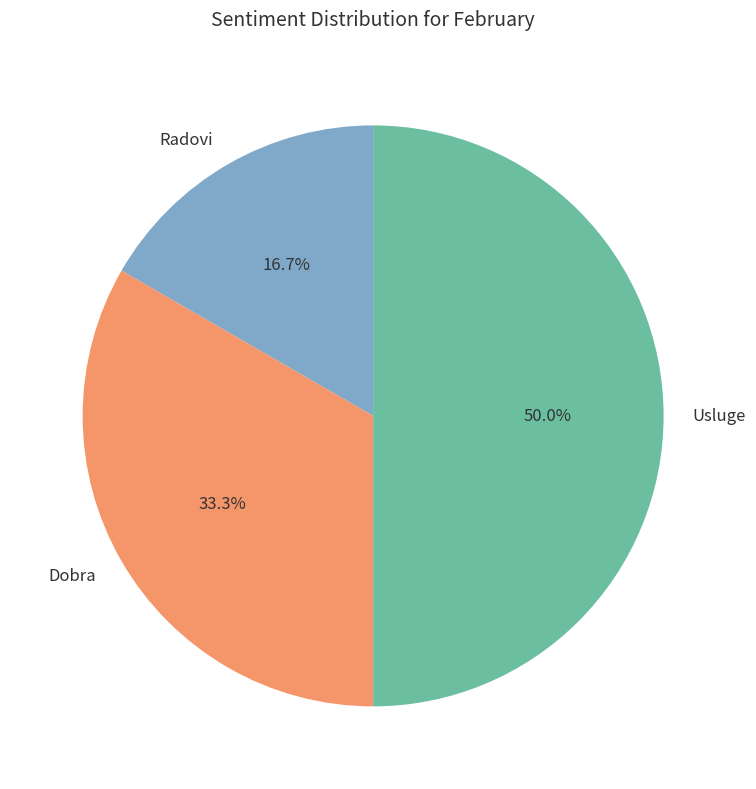

To the nearest percent, what is the difference between the Usluge and Dobra slice percentages?

17%